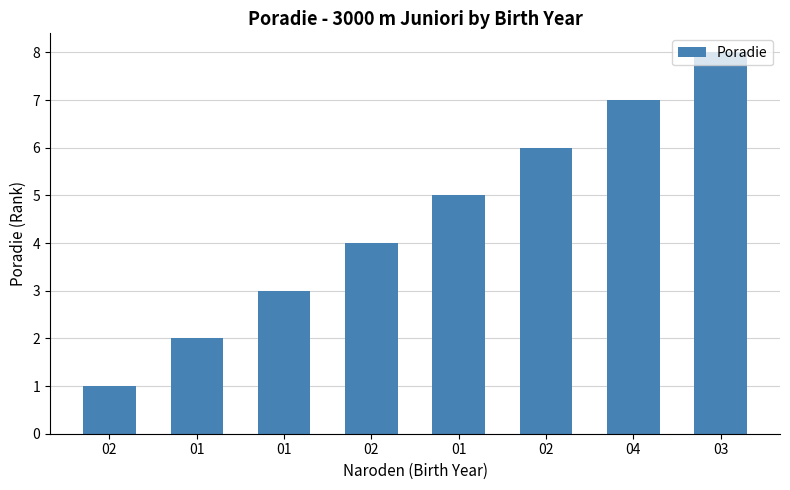

Which label corresponds to the smallest value in the chart?

02